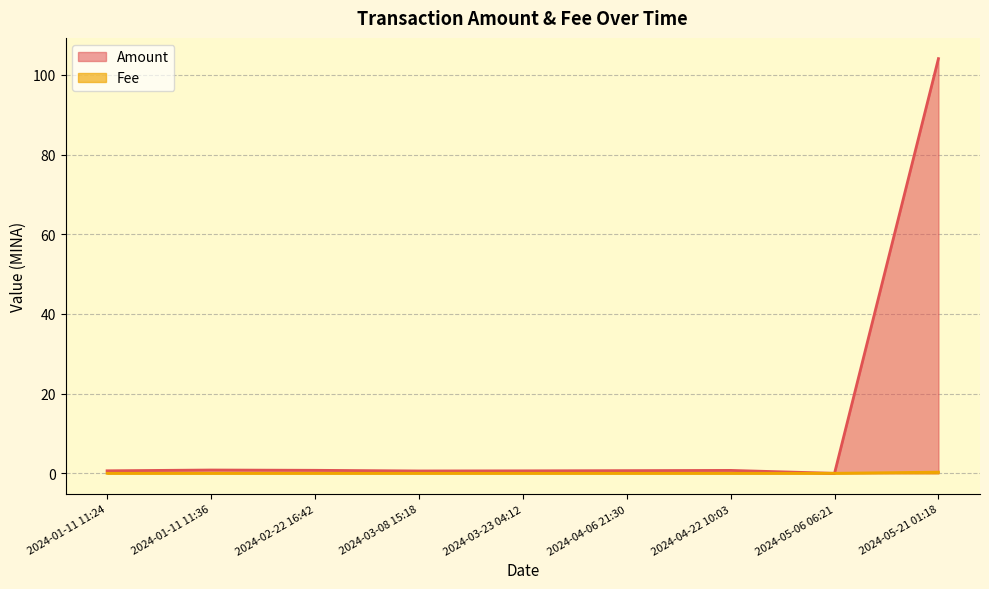

True or false: Fee has a value of 0.0 at 2024-01-11 11:24.

False